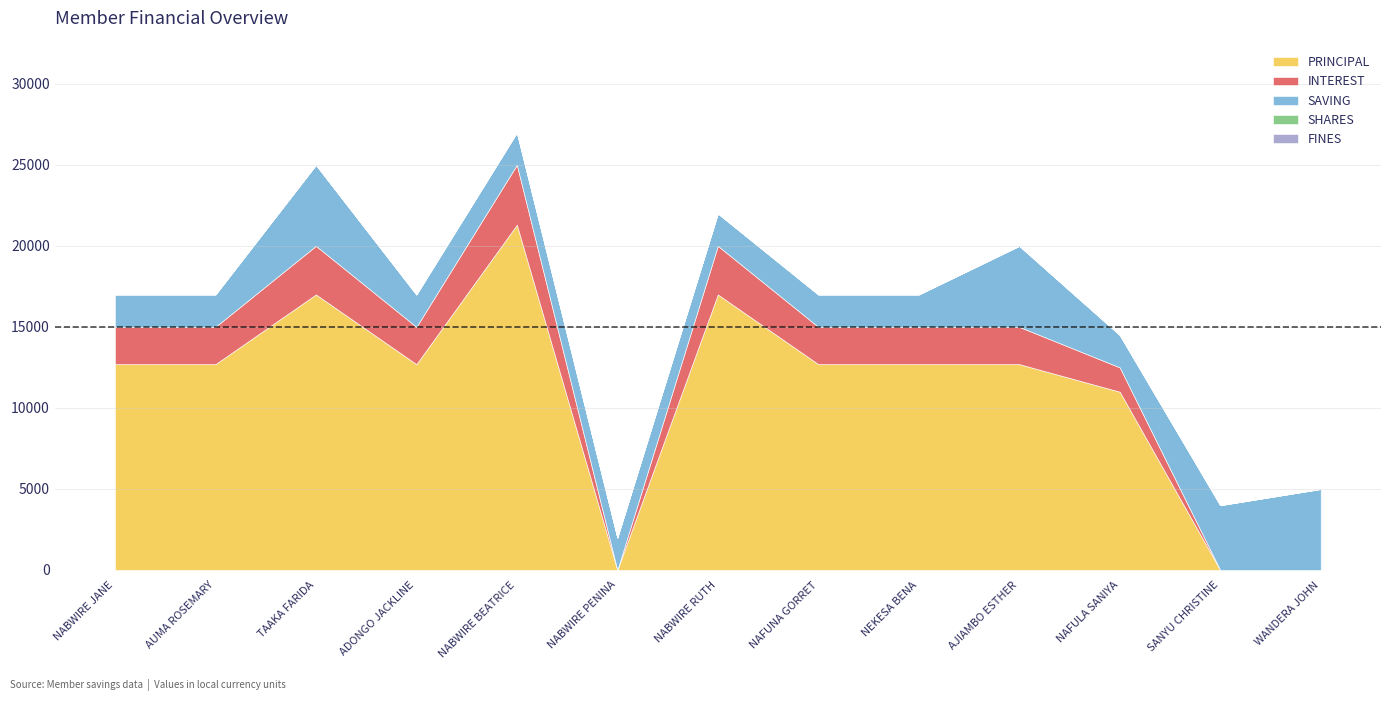

True or false: INTEREST and SHARES cross at least once.

False